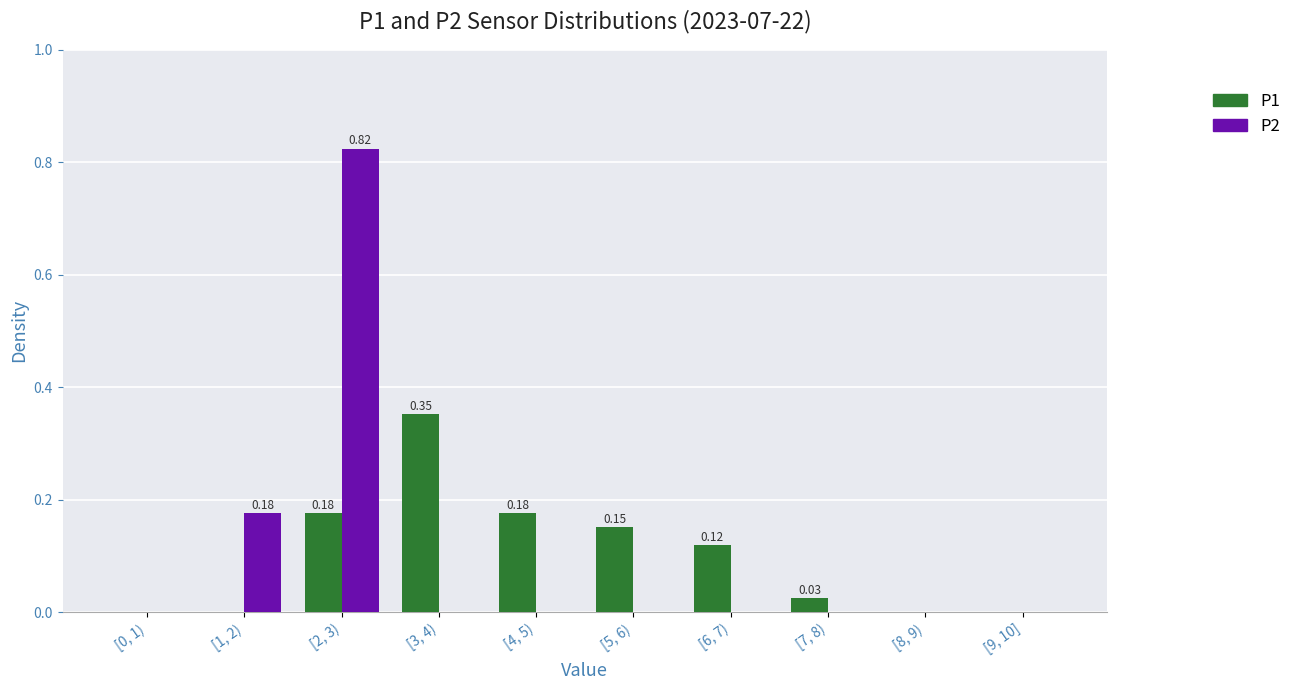

At which category is the sum across all series the highest?

[2, 3)